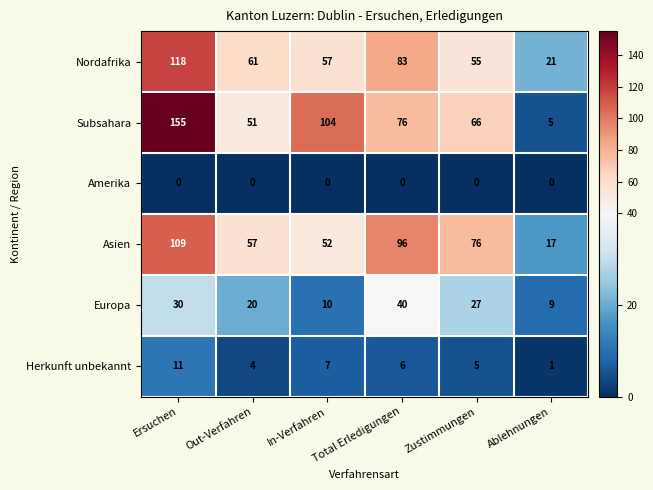

The value of Nordafrika at Ablehnungen is 28. True or false?

False